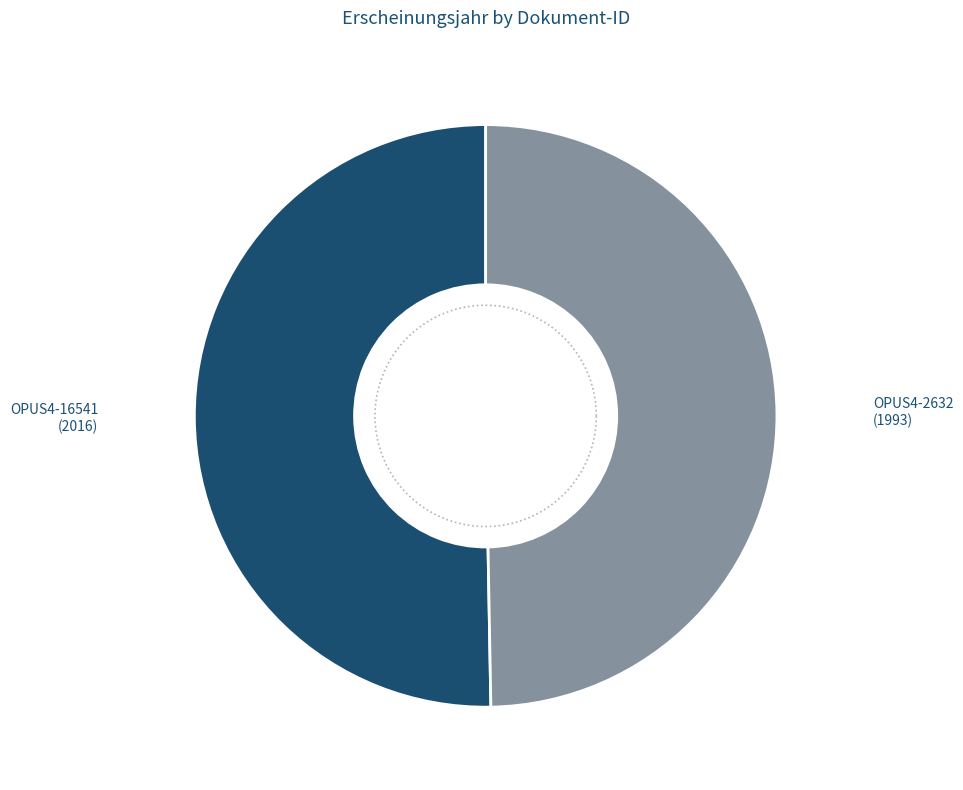

How many segments does this pie chart have?

2